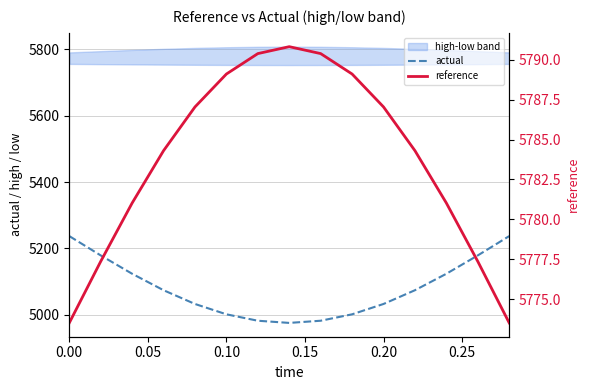

True or false: actual has more than 0 interior local peaks.

False